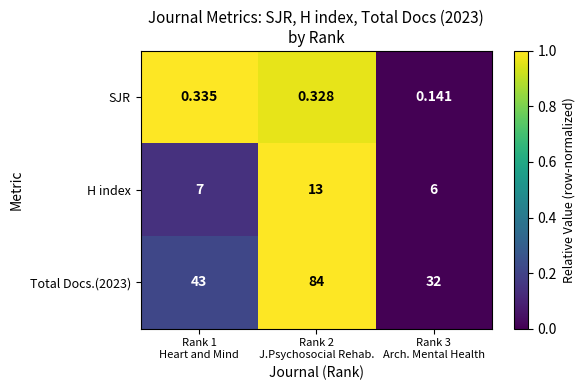

Count the number of data series in this chart.

3